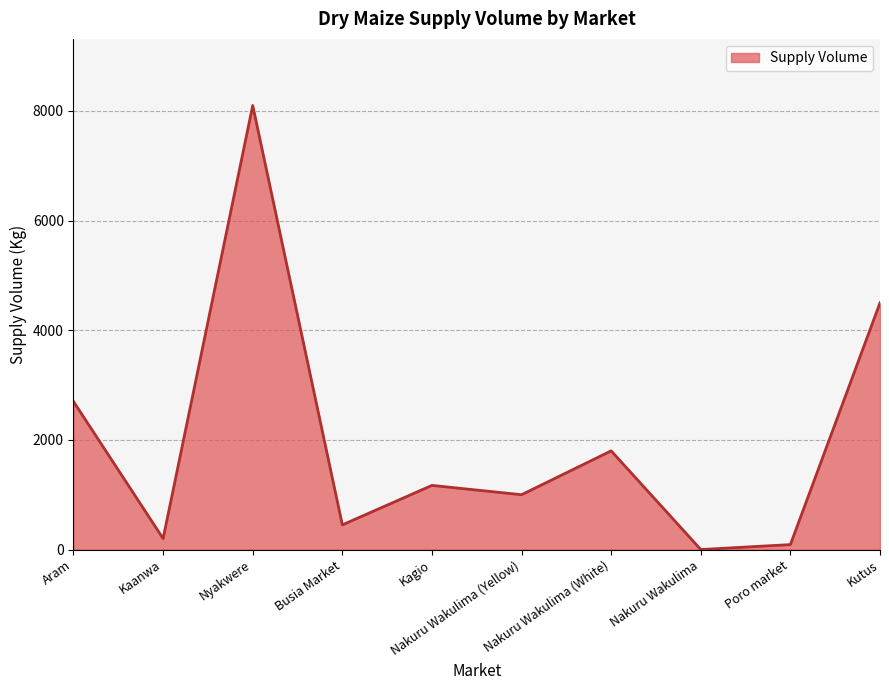

What is the greatest value displayed?

8100